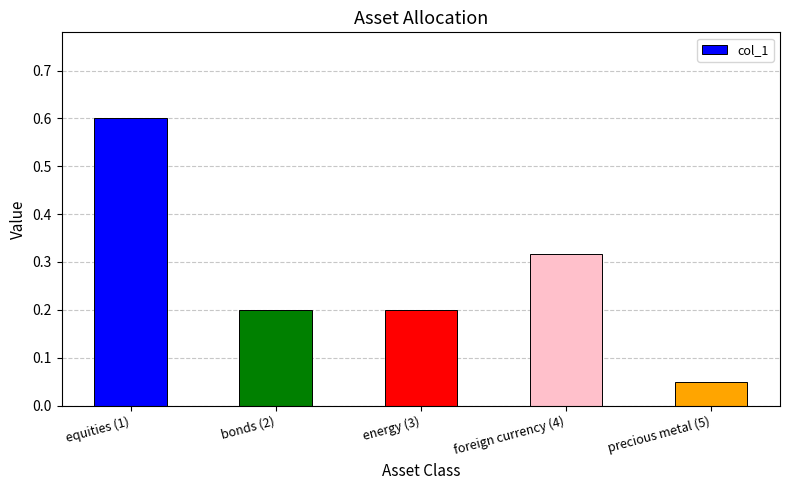

At which category does the chart reach its minimum across all series?

precious metal (5)